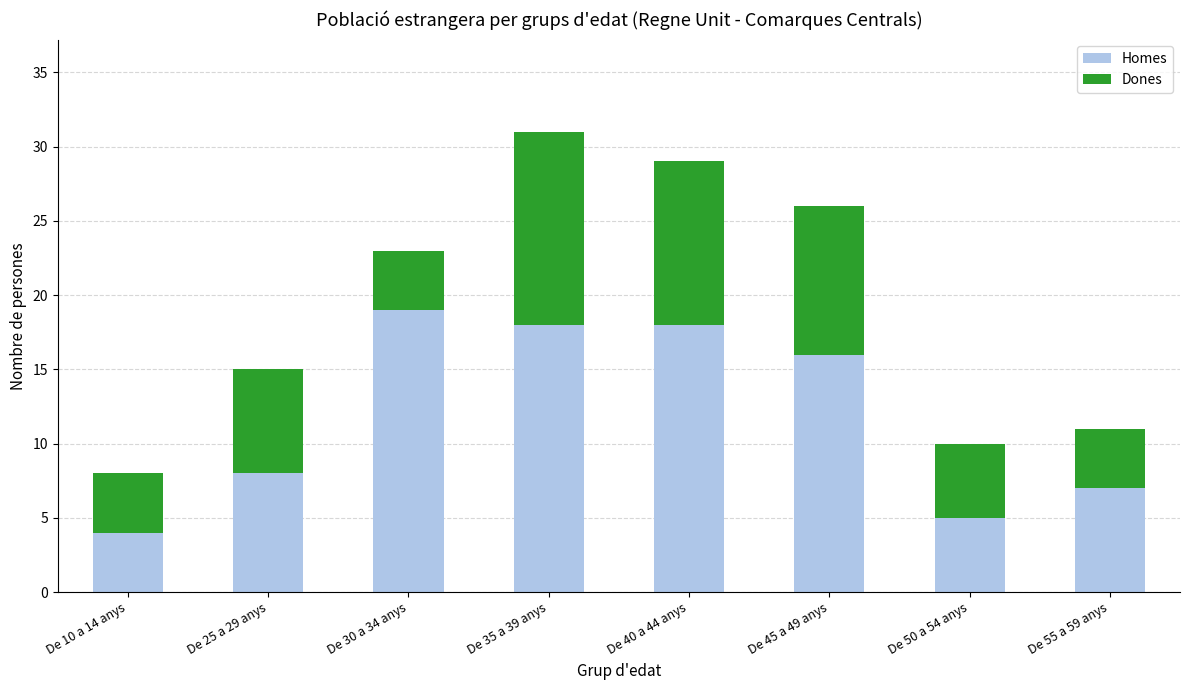

True or false: Homes has a value of 32 at De 30 a 34 anys.

False